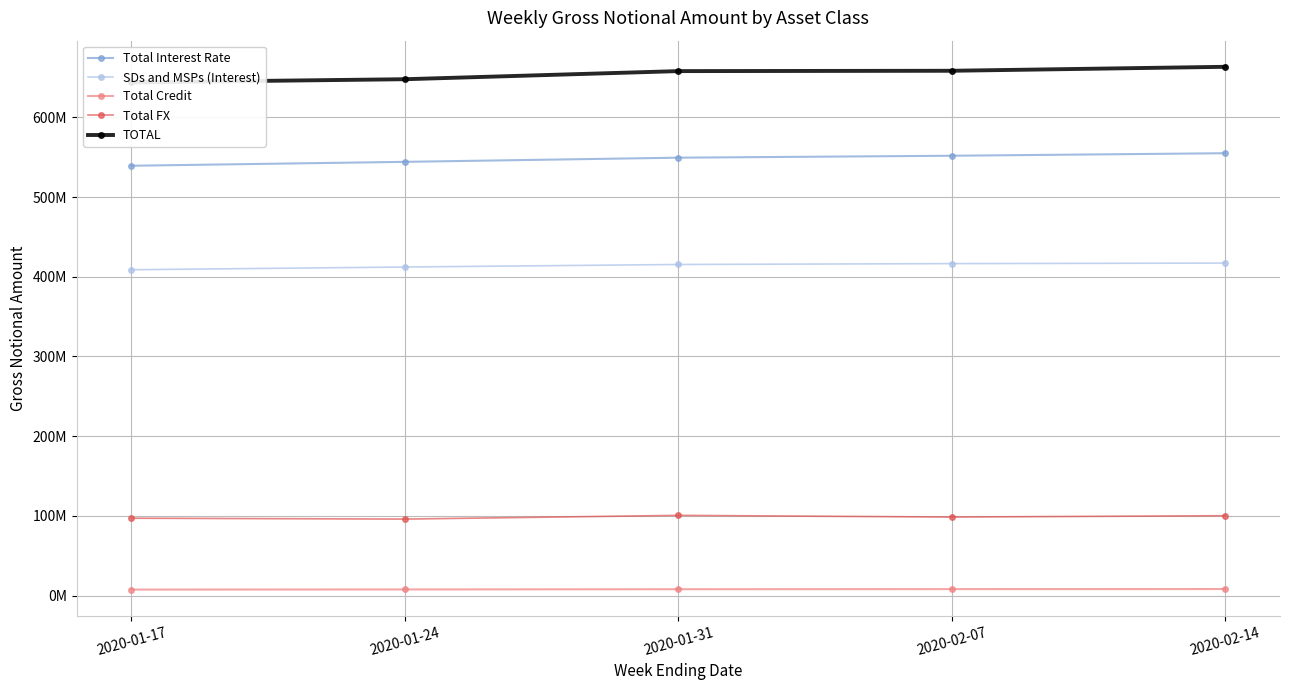

At 2020-02-07, list the series in order from smallest to largest.

Total Credit, Total FX, SDs and MSPs (Interest), Total Interest Rate, TOTAL